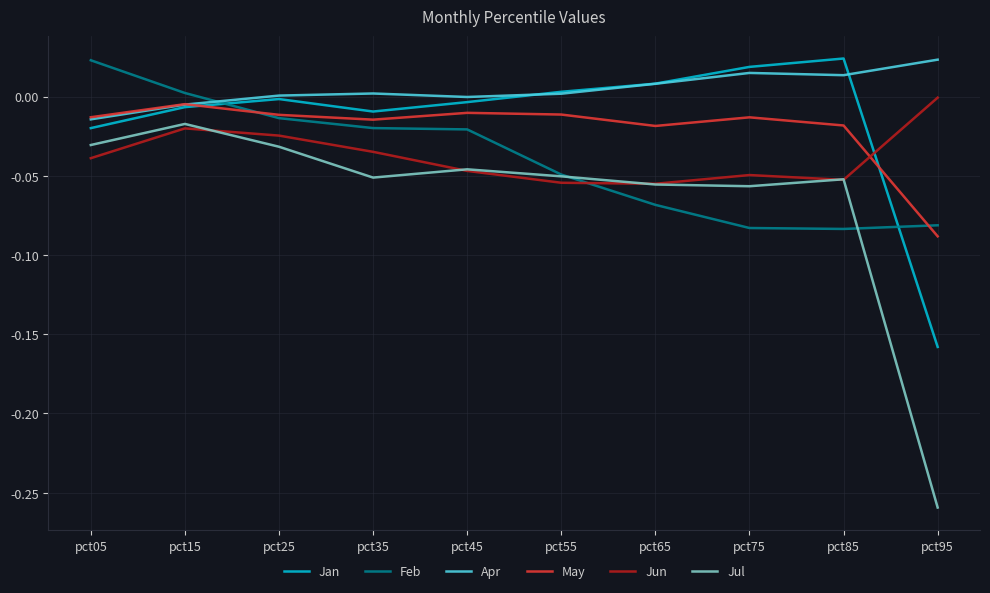

After their last crossing, which series has the higher values: Jun or Jan?

Jun